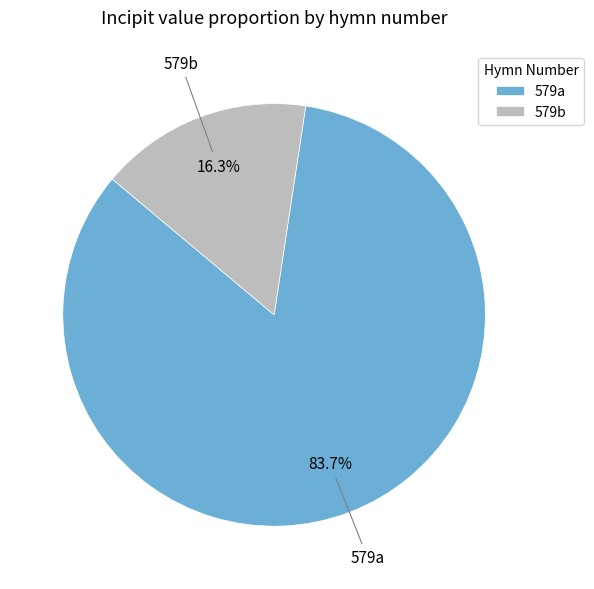

True or false: 579a accounts for 84% of the total.

True